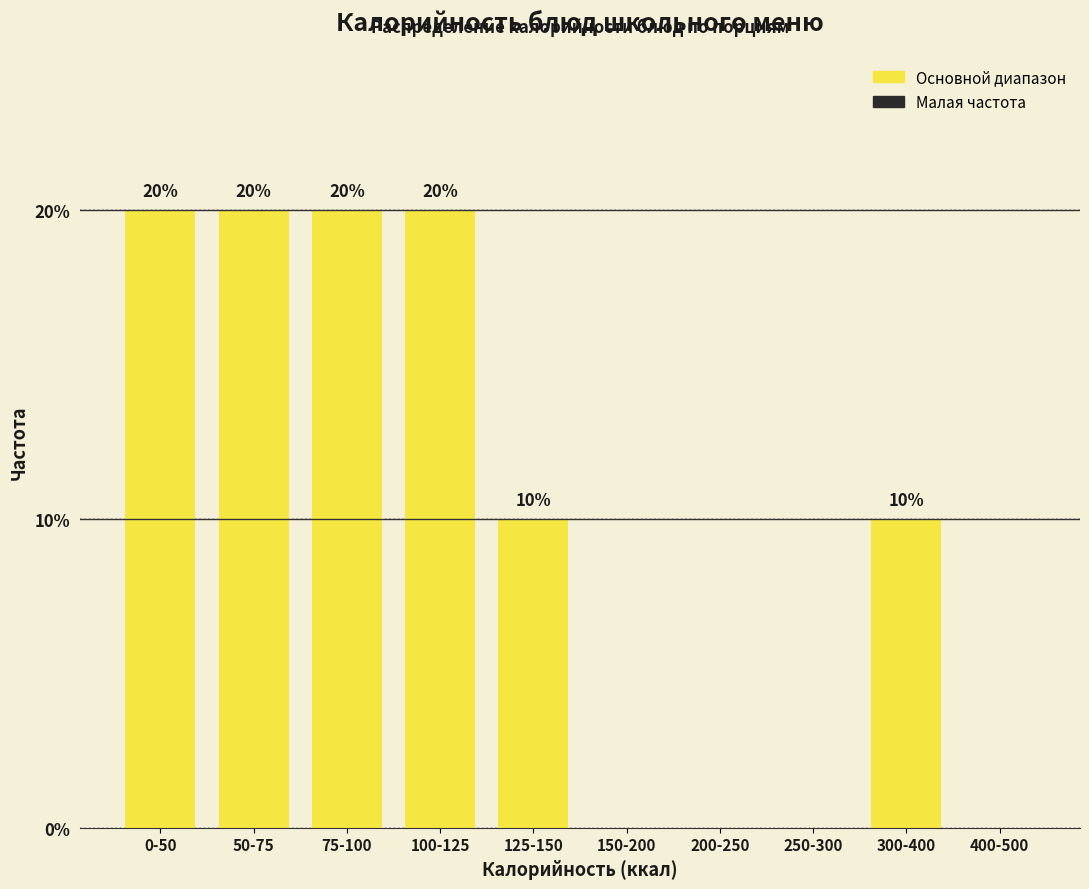

Reading left to right, transcribe all the data shown in this chart.

0-50=20	50-75=20	75-100=20	100-125=20	125-150=10	150-200=0	200-250=0	250-300=0	300-400=10	400-500=0